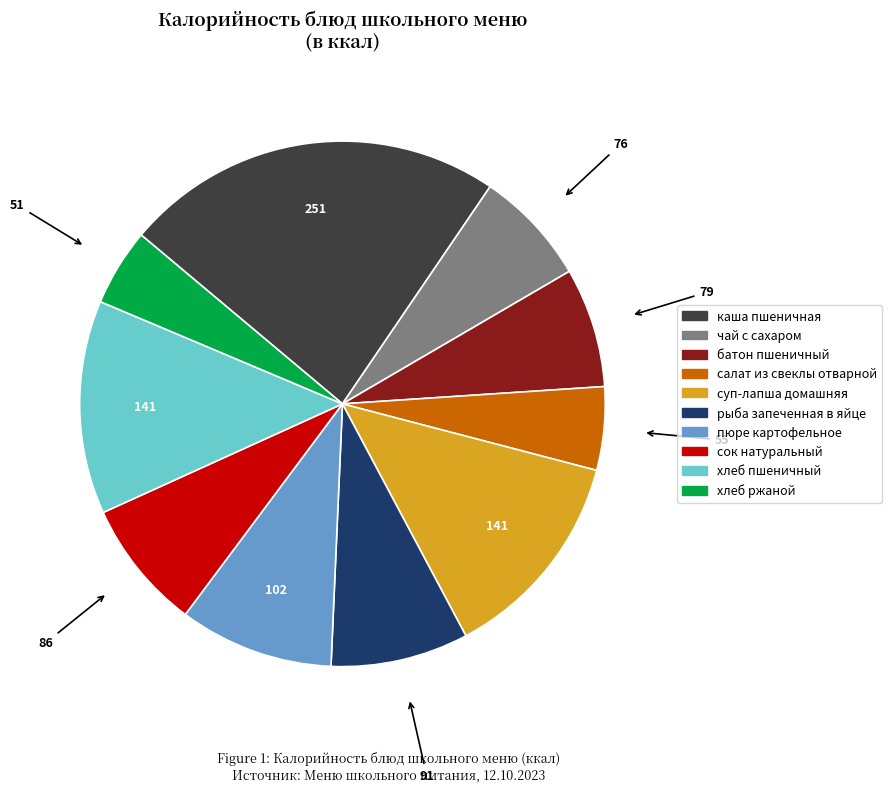

Which has a higher value, пюре картофельное or чай с сахаром?

пюре картофельное